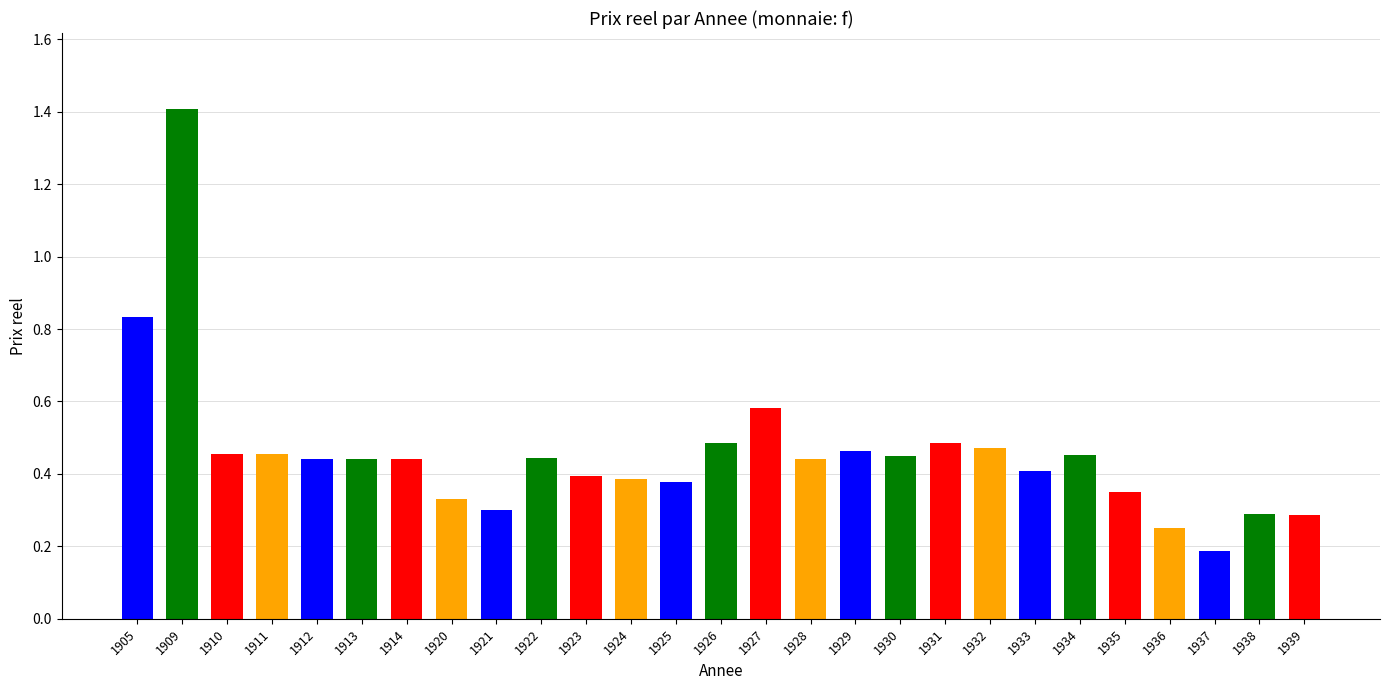

The chart shows a value of 0.3 at 1939. True or false?

True